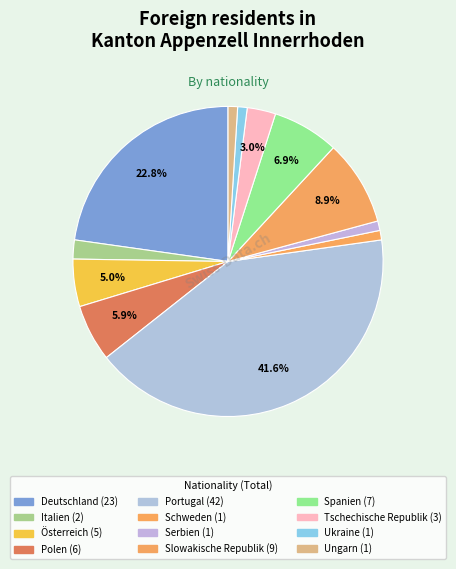

Which slice is the smallest?

Schweden